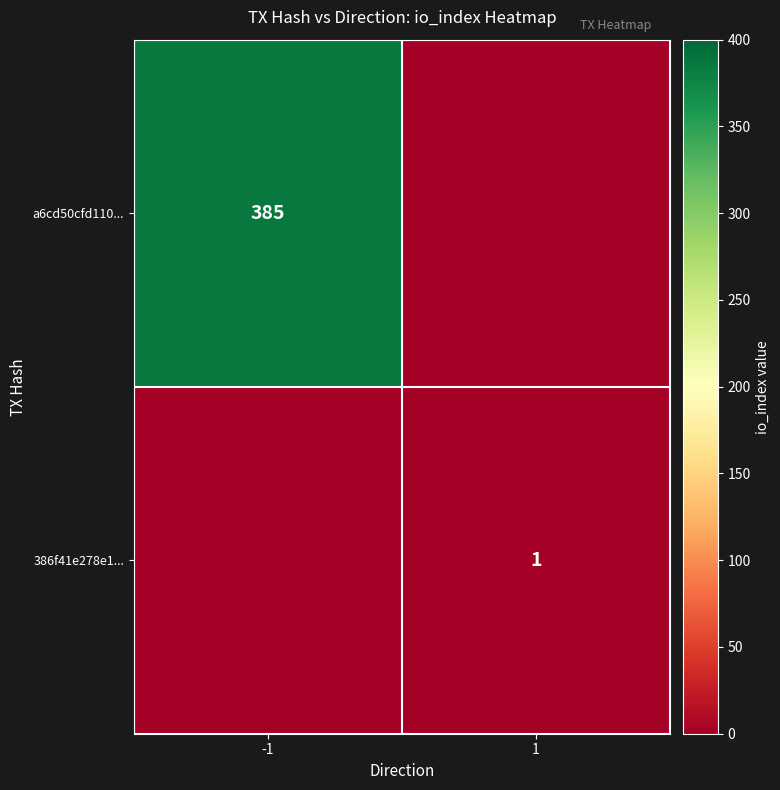

True or false: 386f41e278e1... has a value of 1 at 1.

True